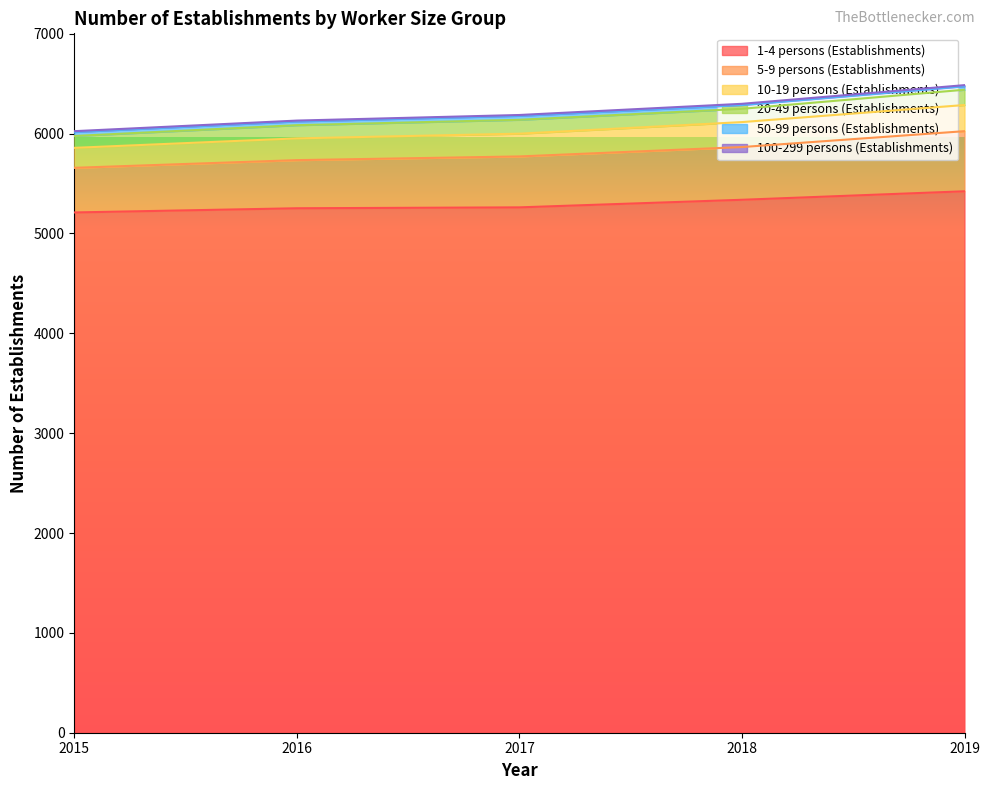

Is the value of 10-19 persons (Establishments) at 2016 greater than the value of 1-4 persons (Establishments) at 2017?

No